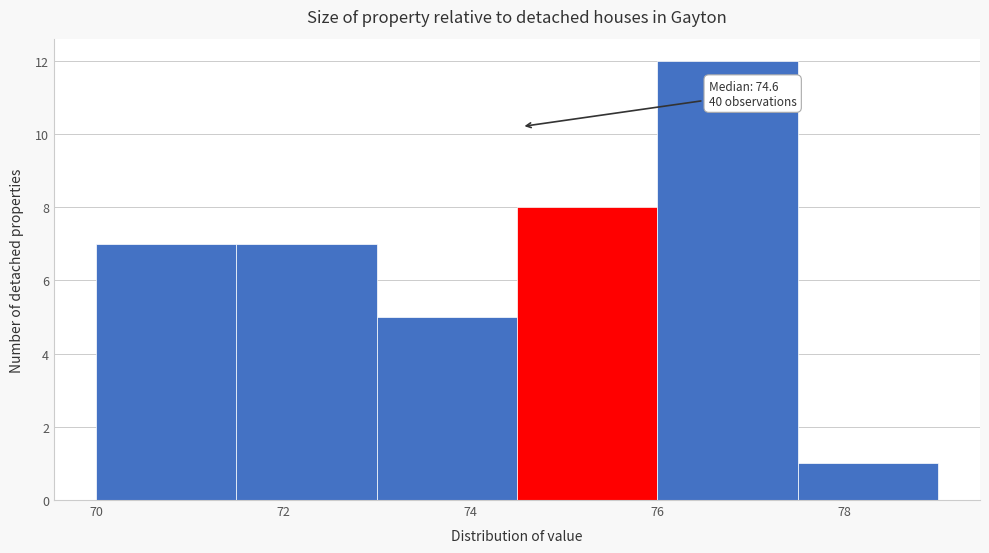

Which range on the x-axis has the tallest bar?

76.0 to 77.5